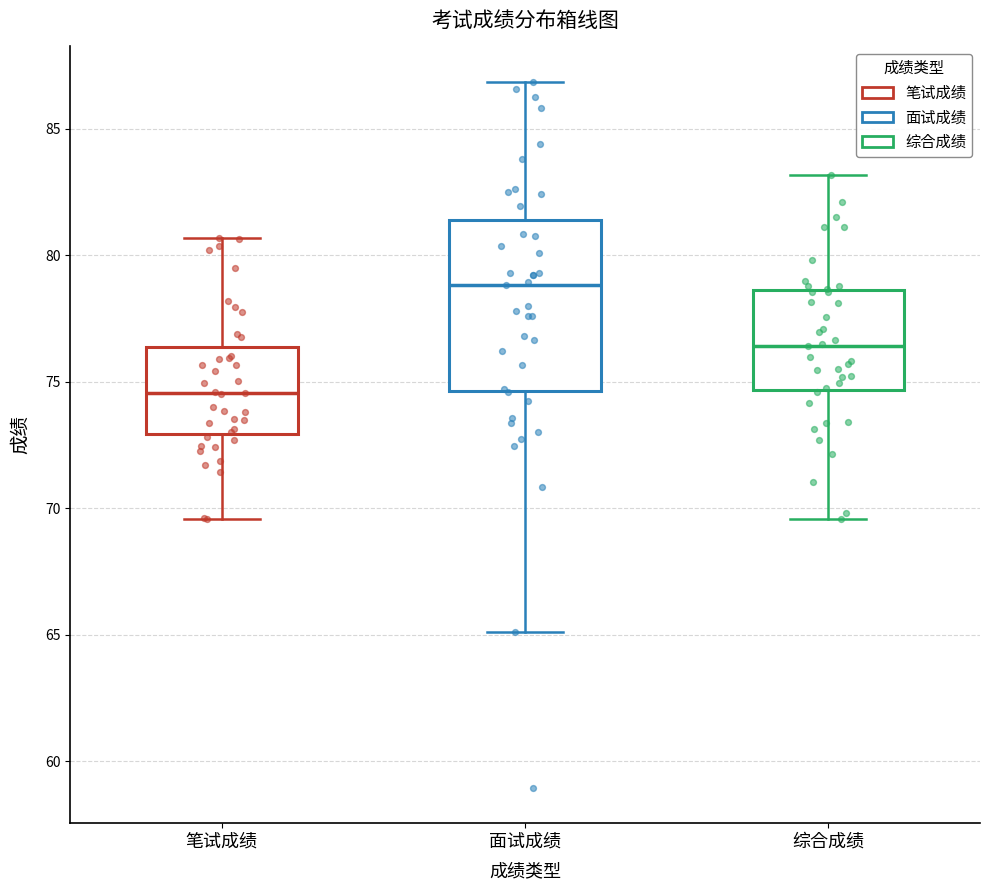

Where does the upper whisker of the box for 面试成绩 end on the y-axis? The values are not printed on the chart, so give them approximately, as read against the axis.

87.0